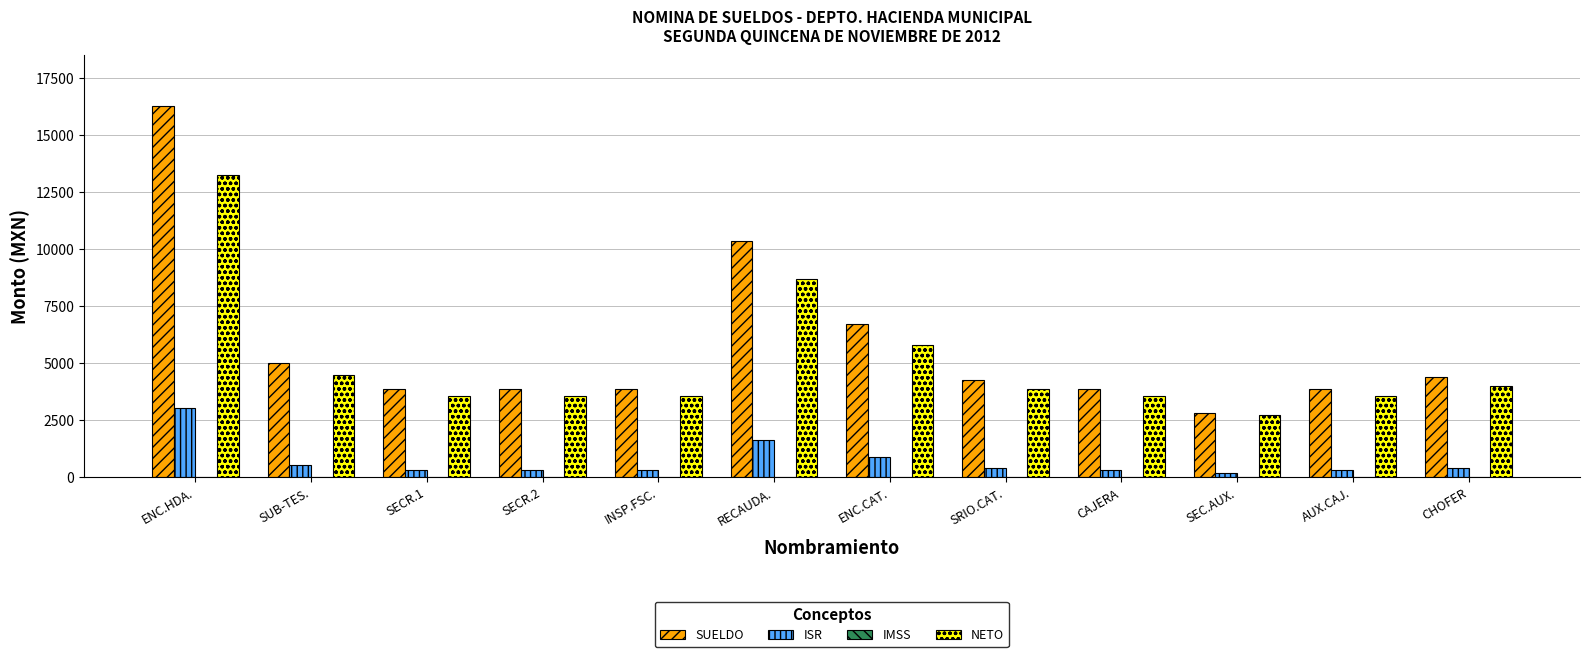

Which category has the highest value in the SUELDO series?

ENC.HDA.